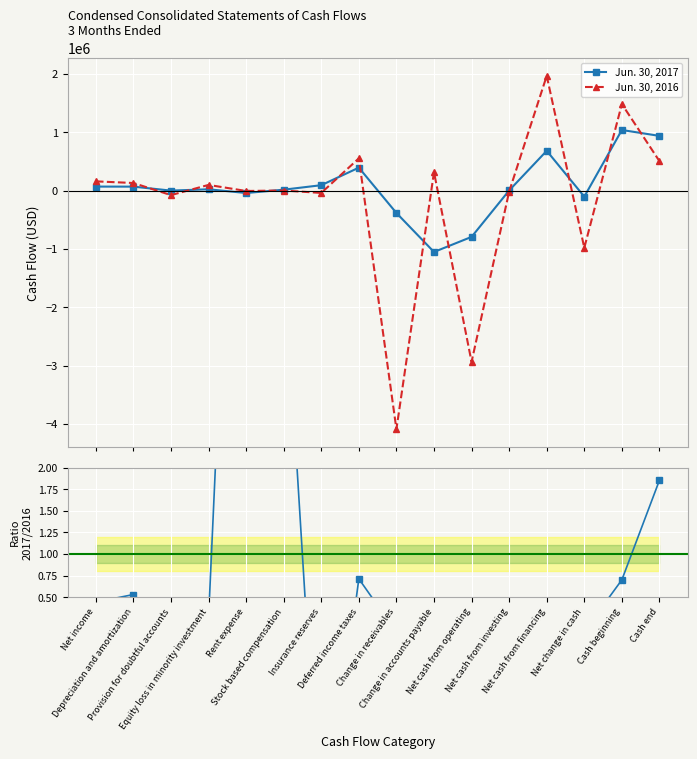

At which category is the sum across all series the highest?

Net cash from financing